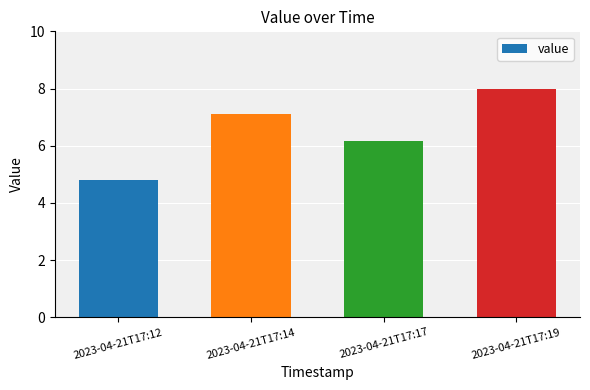

What is the value of the 4th bar from the left?

8.0